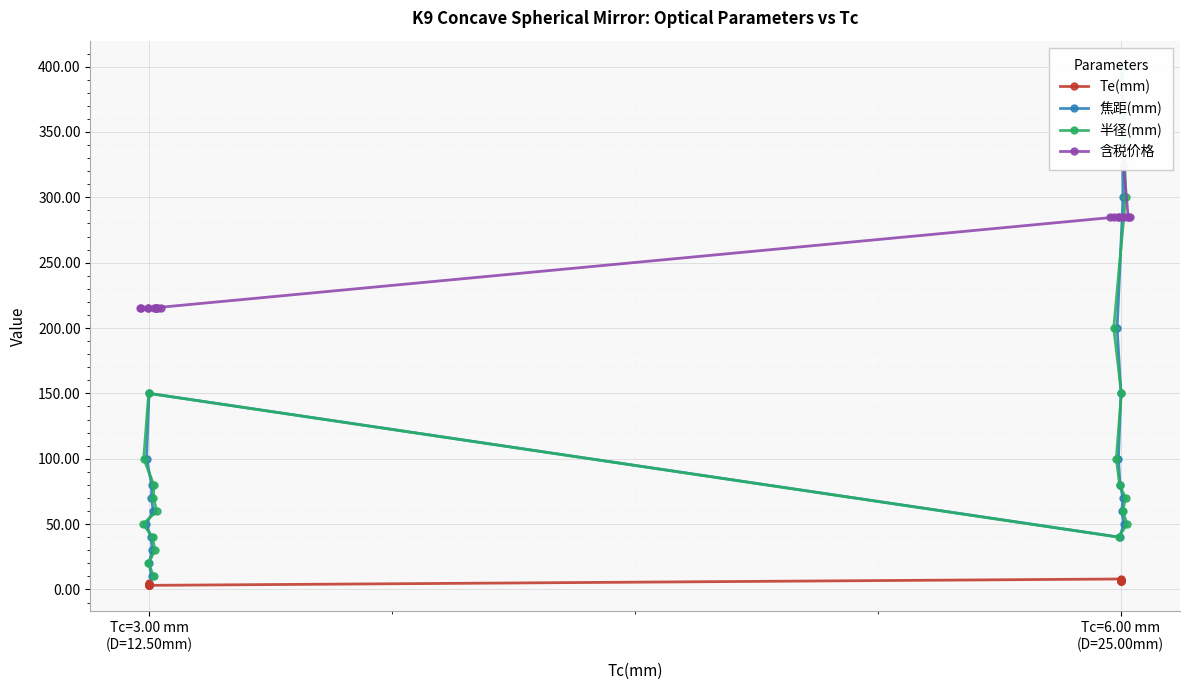

Reading right to left, transcribe all the data shown in this chart.

Te(mm): 6.2	6.3	6.4	6.5	6.8	7.0	7.1	7.3	7.6	8.0	3.1	3.2	3.2	3.3	3.3	3.4	3.5	3.7	4.0	5.2
焦距(mm): 400.0	300.0	200.0	150.0	100.0	80.0	70.0	60.0	50.0	40.0	150.0	100.0	80.0	70.0	60.0	50.0	40.0	30.0	20.0	10.0
半径(mm): 400.0	300.0	200.0	150.0	100.0	80.0	70.0	60.0	50.0	40.0	150.0	100.0	80.0	70.0	60.0	50.0	40.0	30.0	20.0	10.0
含税价格: 325.0	285.0	285.0	285.0	285.0	285.0	285.0	285.0	285.0	285.0	215.0	215.0	215.0	215.0	215.0	215.0	215.0	215.0	215.0	215.0